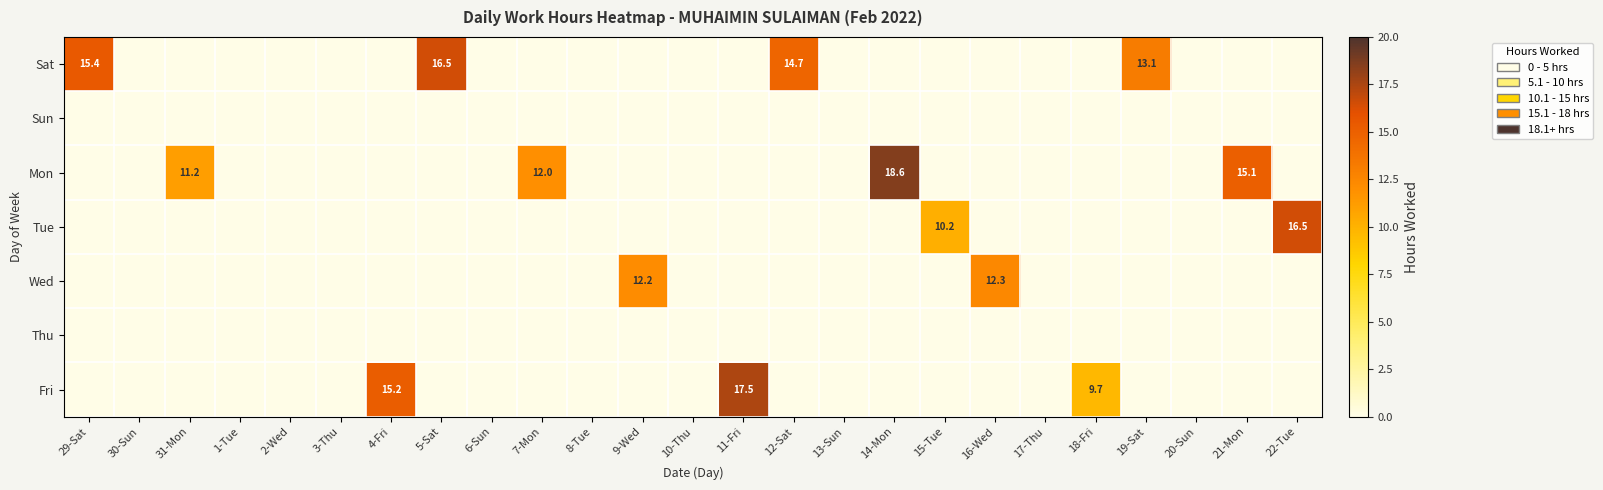

Where is Wed nearest to the value 6?

29-Sat